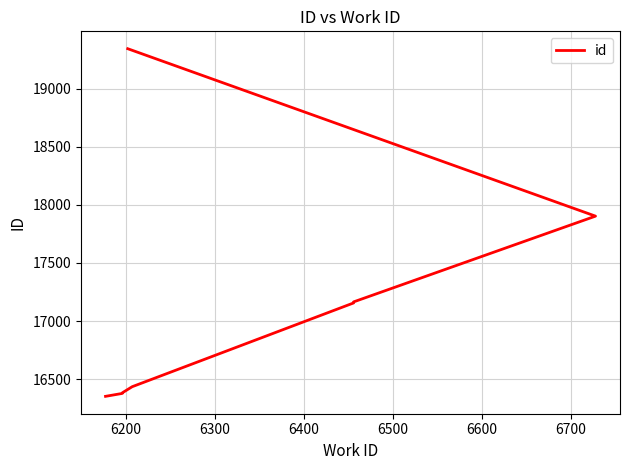

True or false: the data has more than 1 interior local peaks.

False